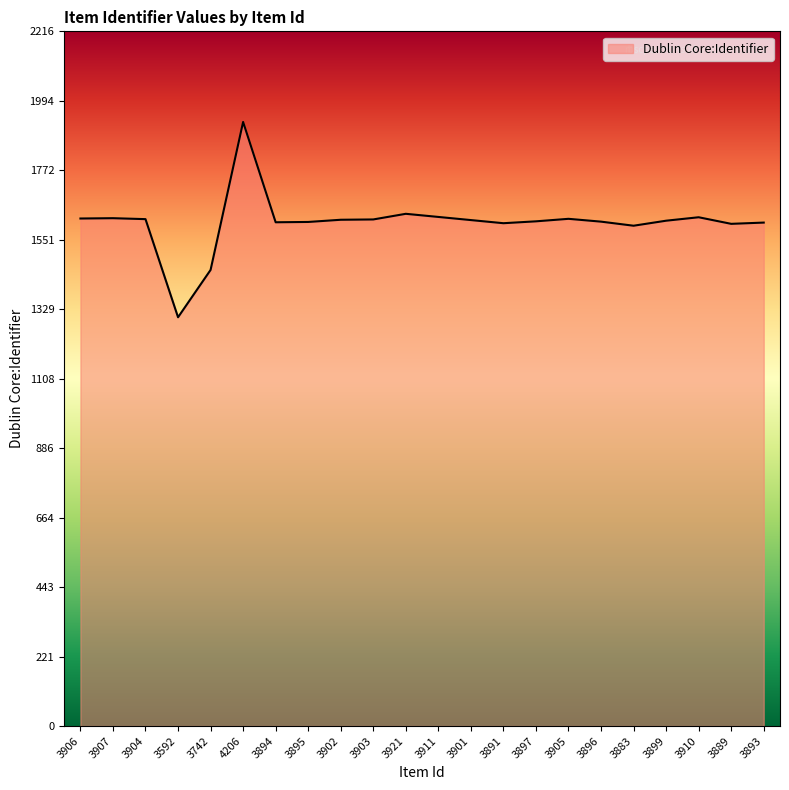

What is the maximum value shown in the chart?

1927